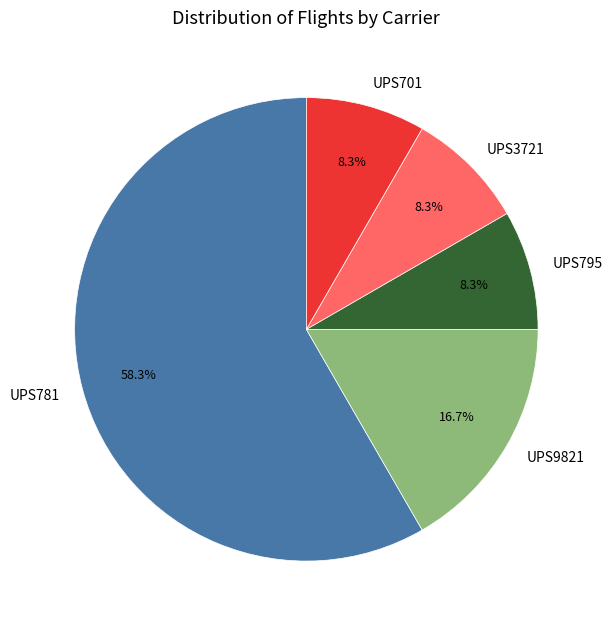

True or false: UPS701 accounts for 1% of the total.

False